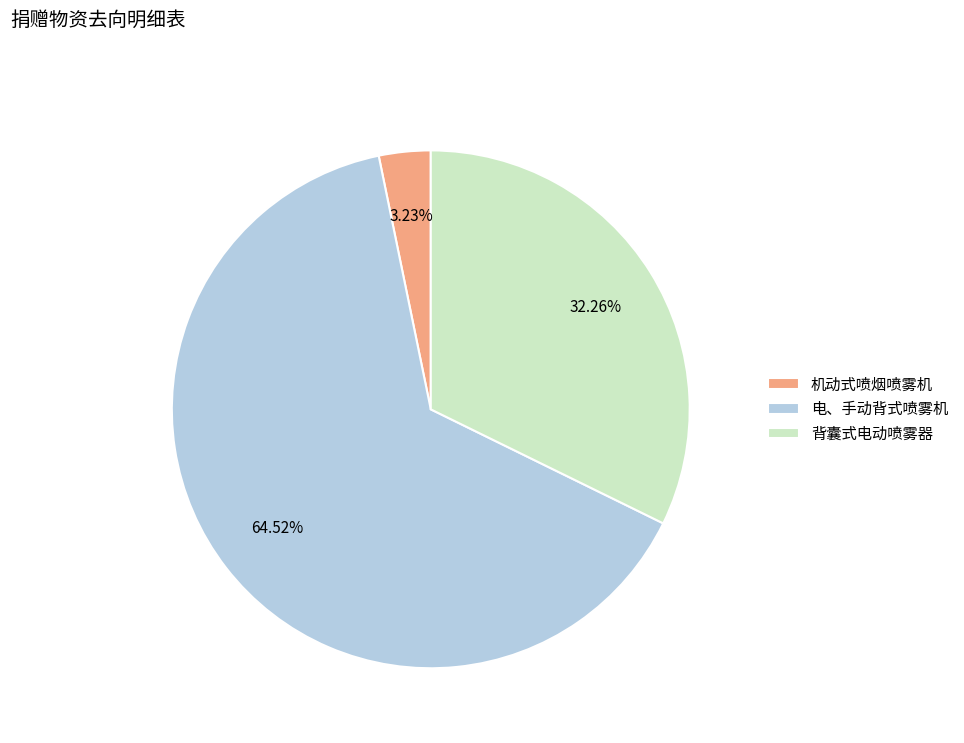

To the nearest percent, what is the average slice percentage?

33%